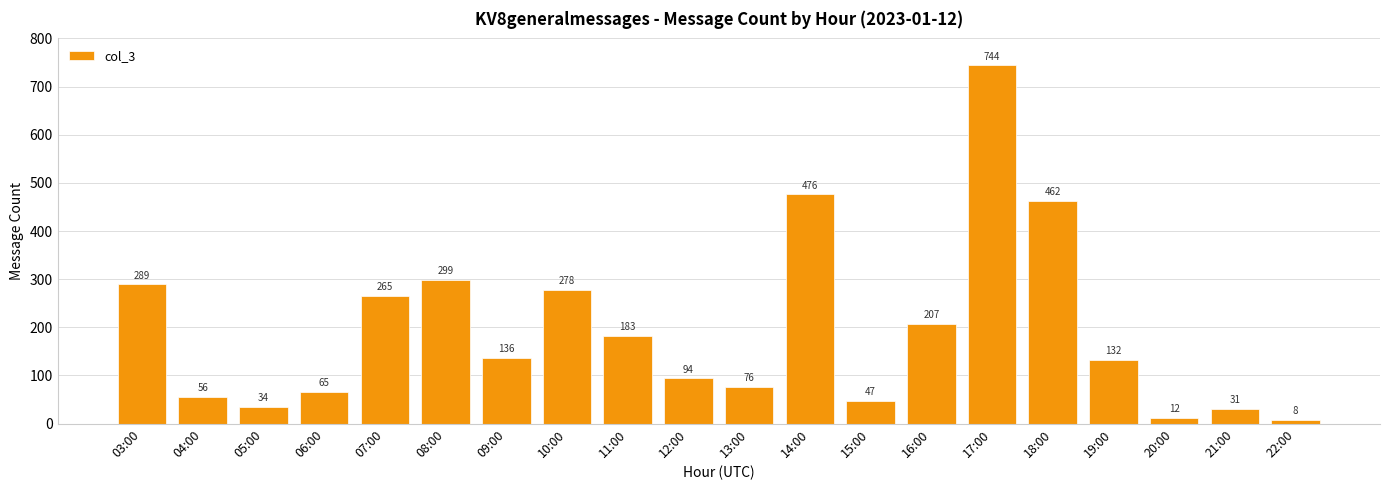

Reading right to left, extract all data points from this chart.

22:00=8	21:00=31	20:00=12	19:00=132	18:00=462	17:00=744	16:00=207	15:00=47	14:00=476	13:00=76	12:00=94	11:00=183	10:00=278	09:00=136	08:00=299	07:00=265	06:00=65	05:00=34	04:00=56	03:00=289